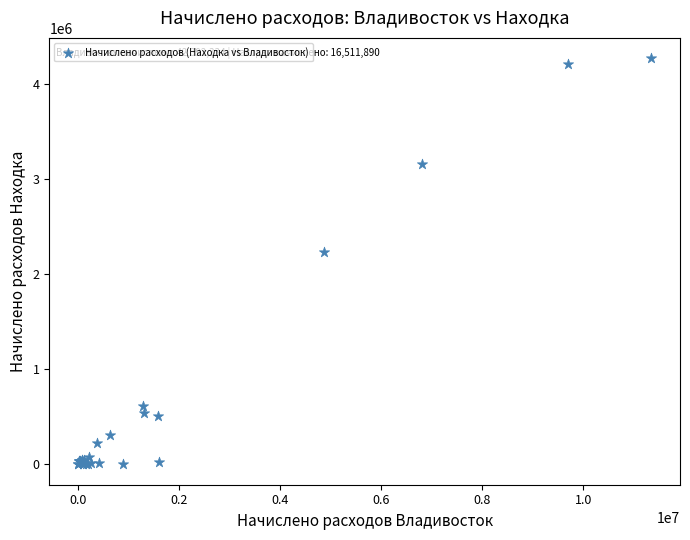

What Y value in the scatter plot is closest to 2136518?

2232894.3